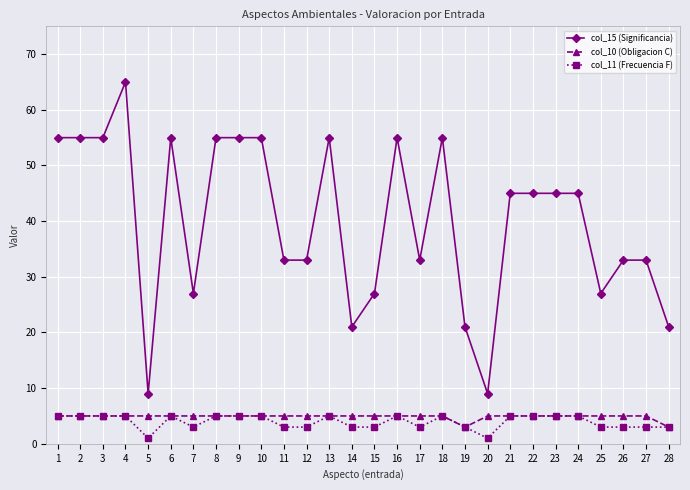

What is the total value across all series at 24?

55